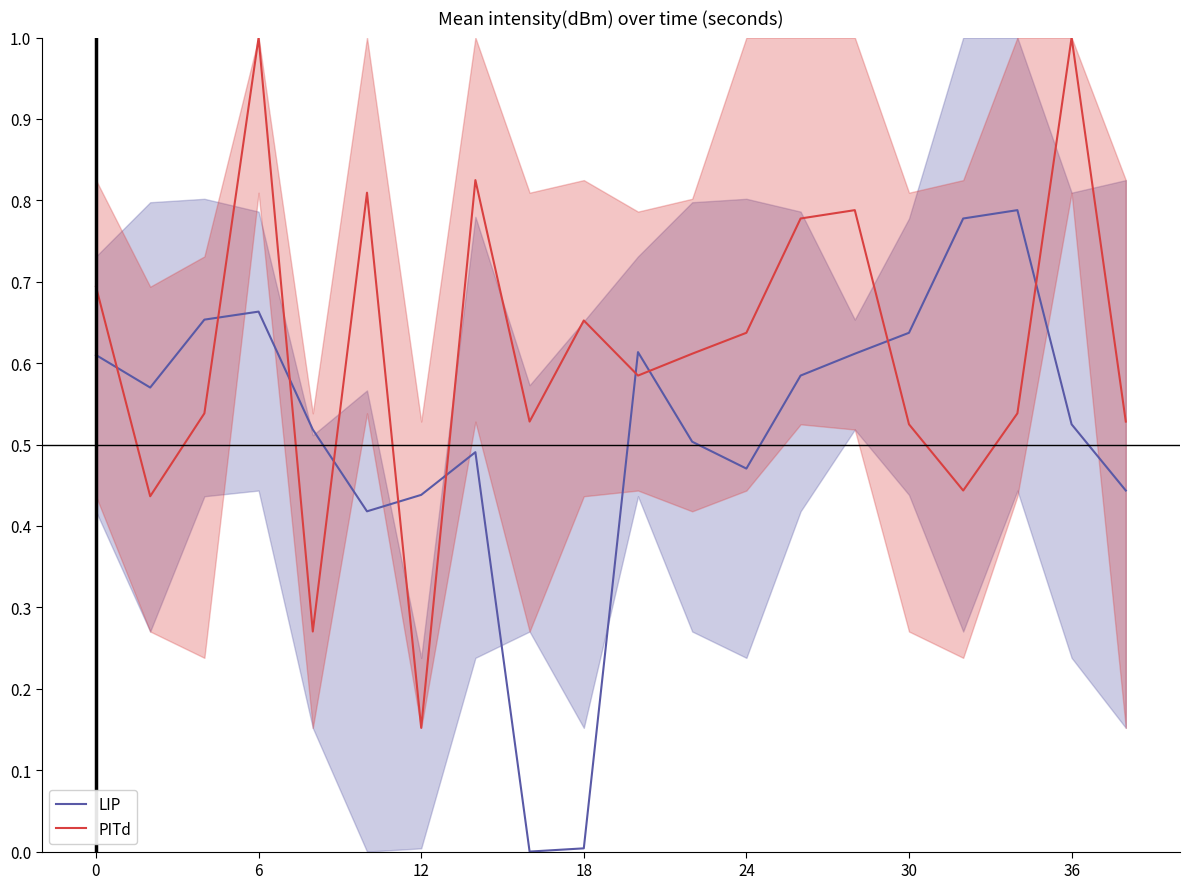

How many times do PITd and LIP cross each other?

10